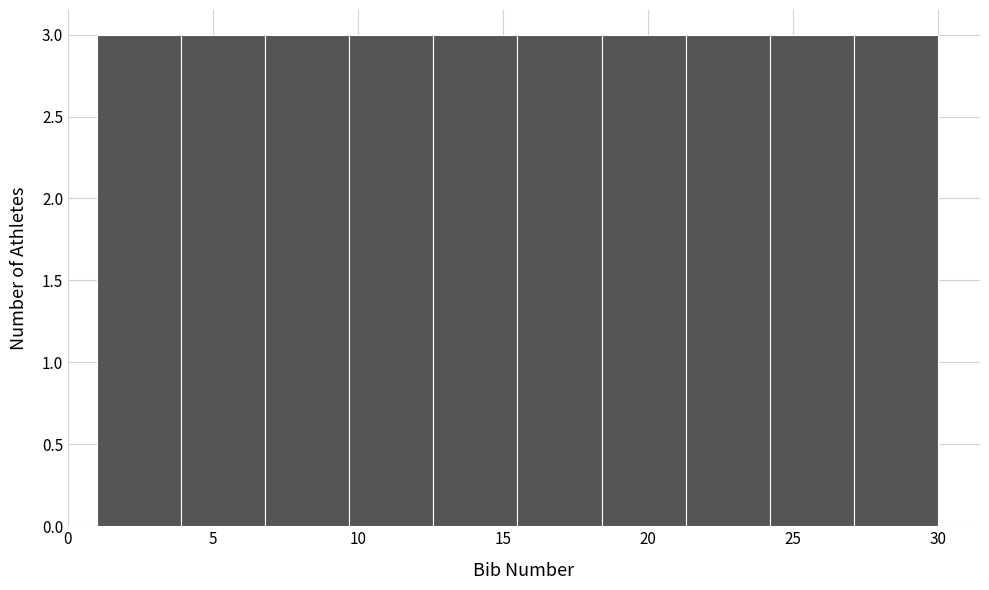

What is the height of the bar covering 3.9 to 6.8 on the x-axis? Neither the bar edges nor the heights are printed on the chart, so give them approximately, as read against the axes.

3